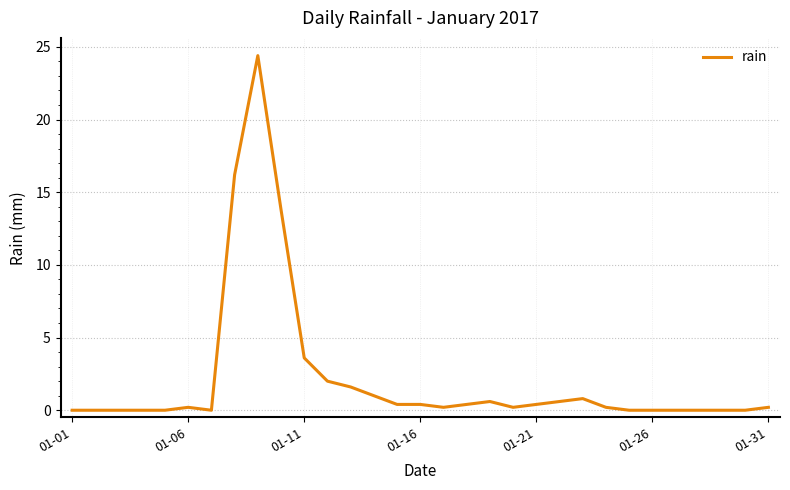

What is the maximum value shown in the chart?

24.4